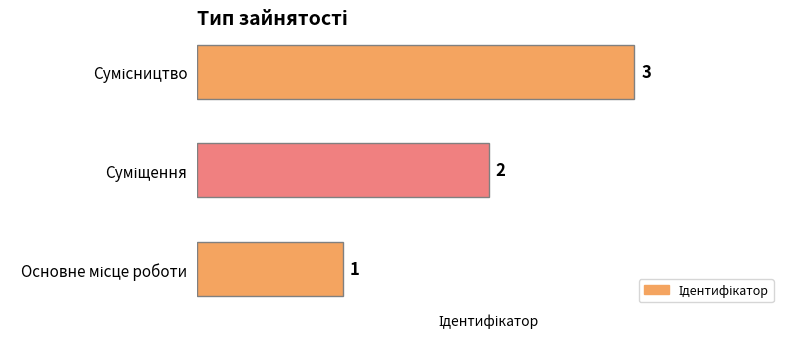

What is the smallest value displayed?

1